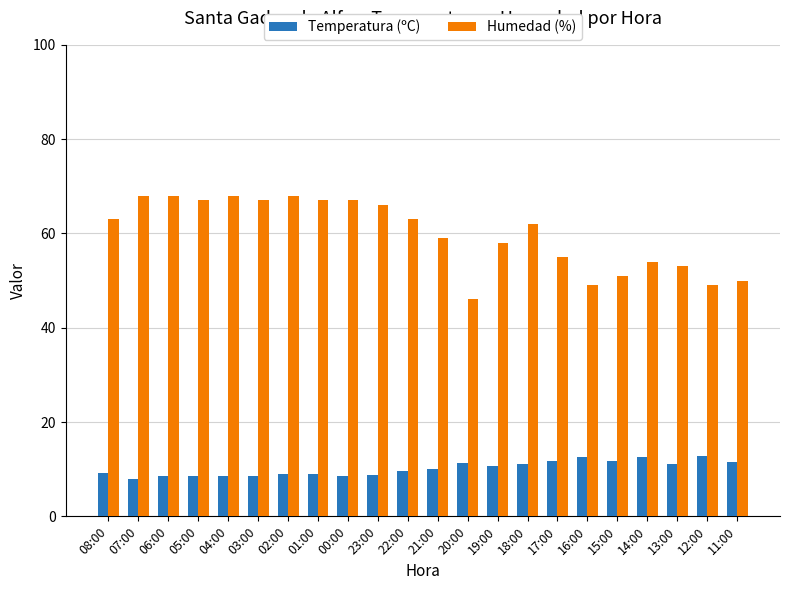

The Temperatura (ºC) series shows 8.0 at 07:00. True or false?

True